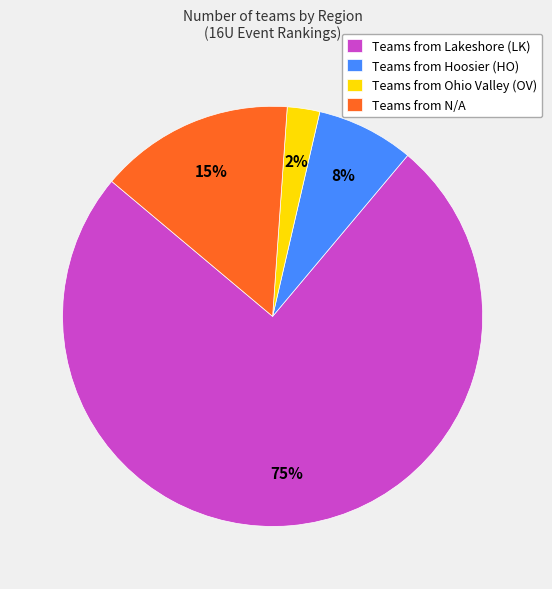

Which has a higher value, Teams from Lakeshore (LK) or Teams from Hoosier (HO)?

Teams from Lakeshore (LK)